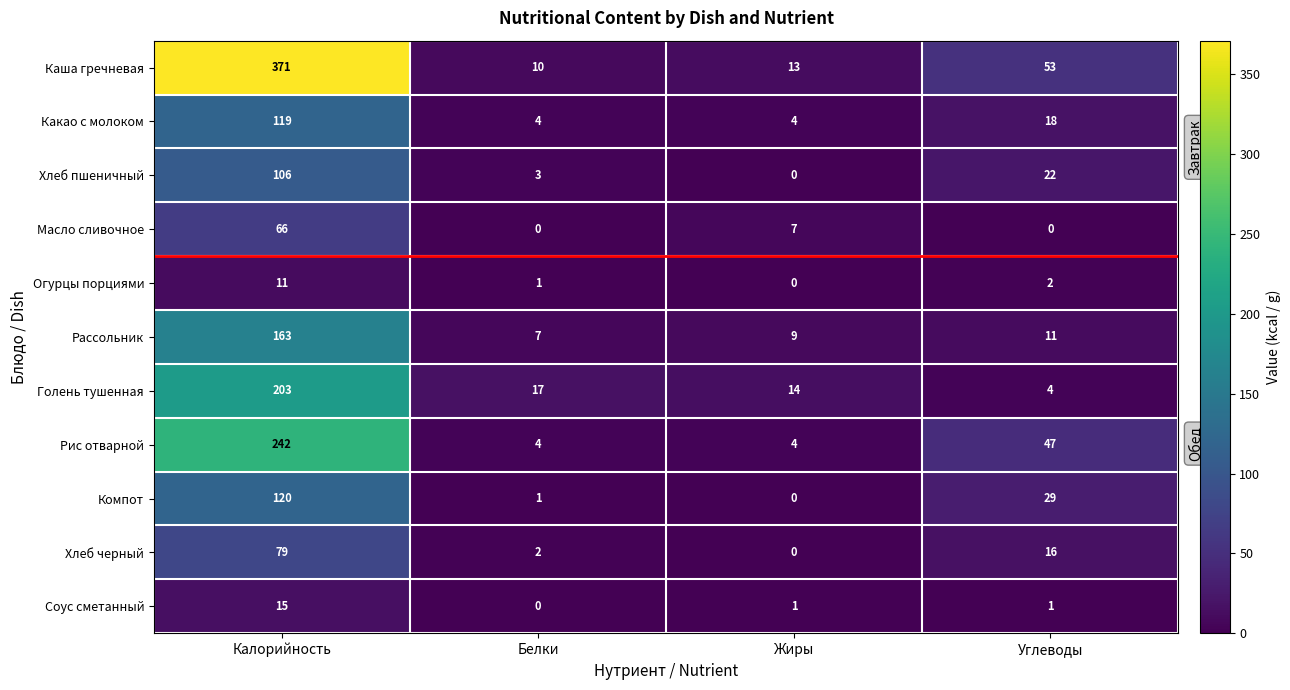

Where is Голень тушенная nearest to the value 103?

Белки